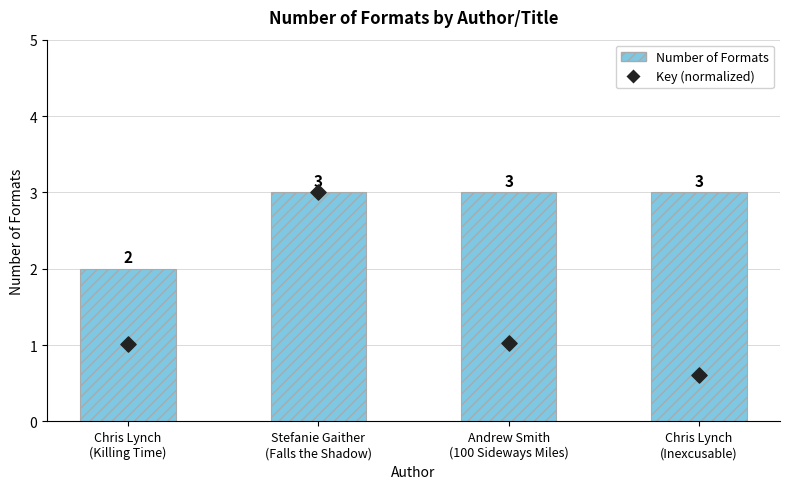

Which series has the widest spread of Y values?

Key (normalized)